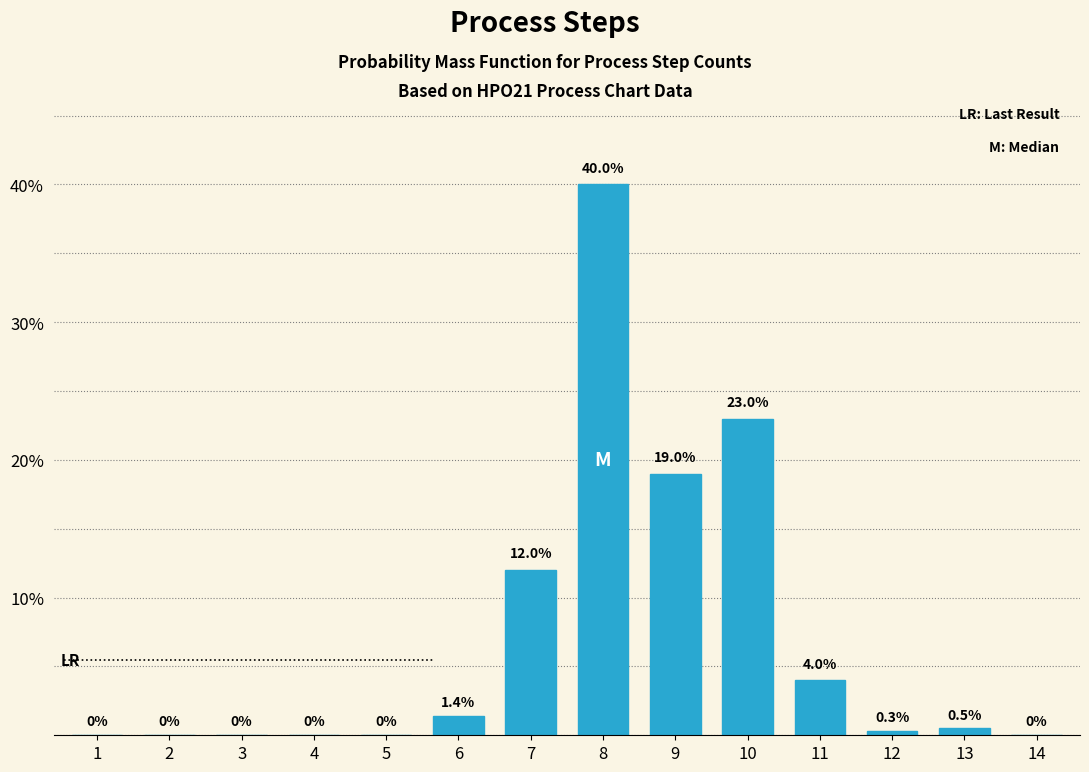

Reading right to left, list all the values displayed in this chart.

14=0.0	13=0.5	12=0.3	11=4.0	10=23.0	9=19.0	8=40.0	7=12.0	6=1.4	5=0.0	4=0.0	3=0.0	2=0.0	1=0.0